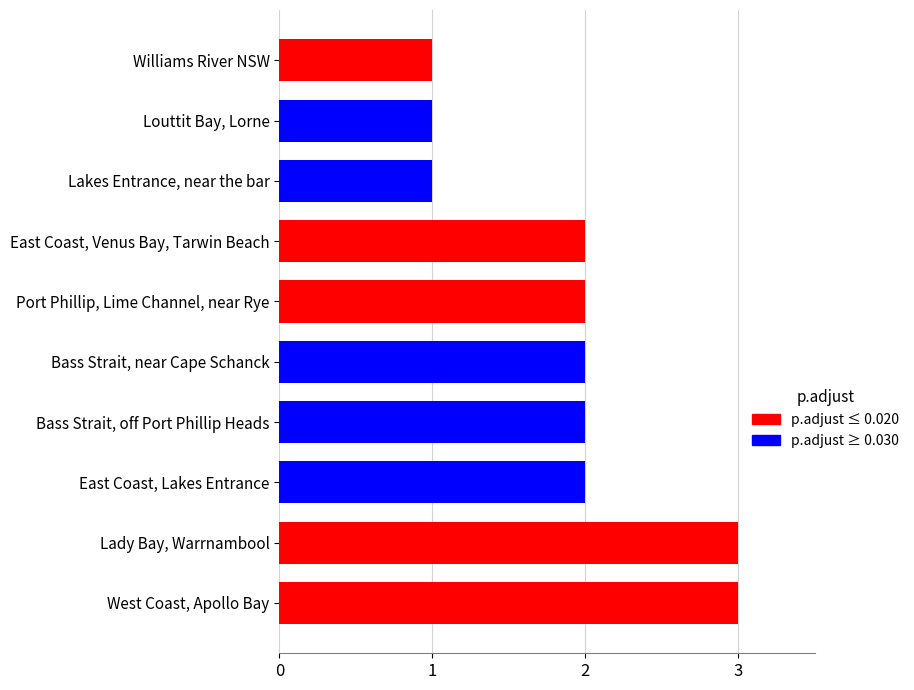

Is it true that the value at Bass Strait, near Cape Schanck is 1?

False